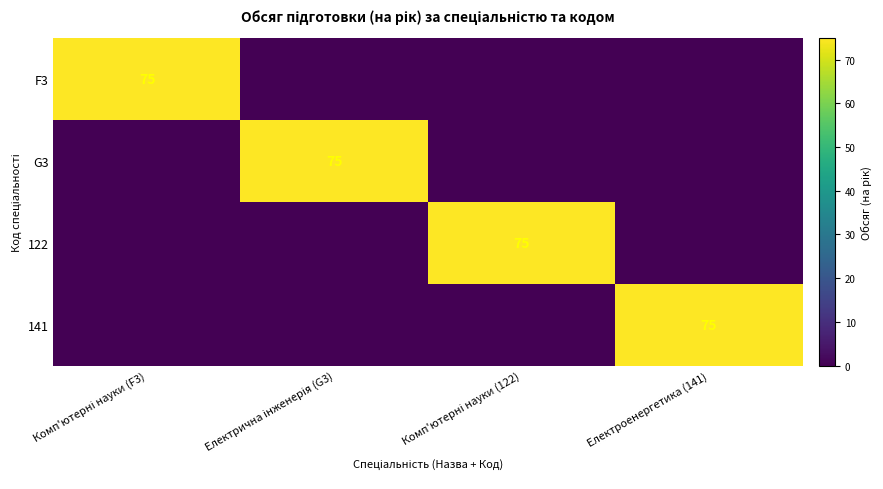

True or false: 122 has a value of 0 at Електрична інженерія (G3).

True